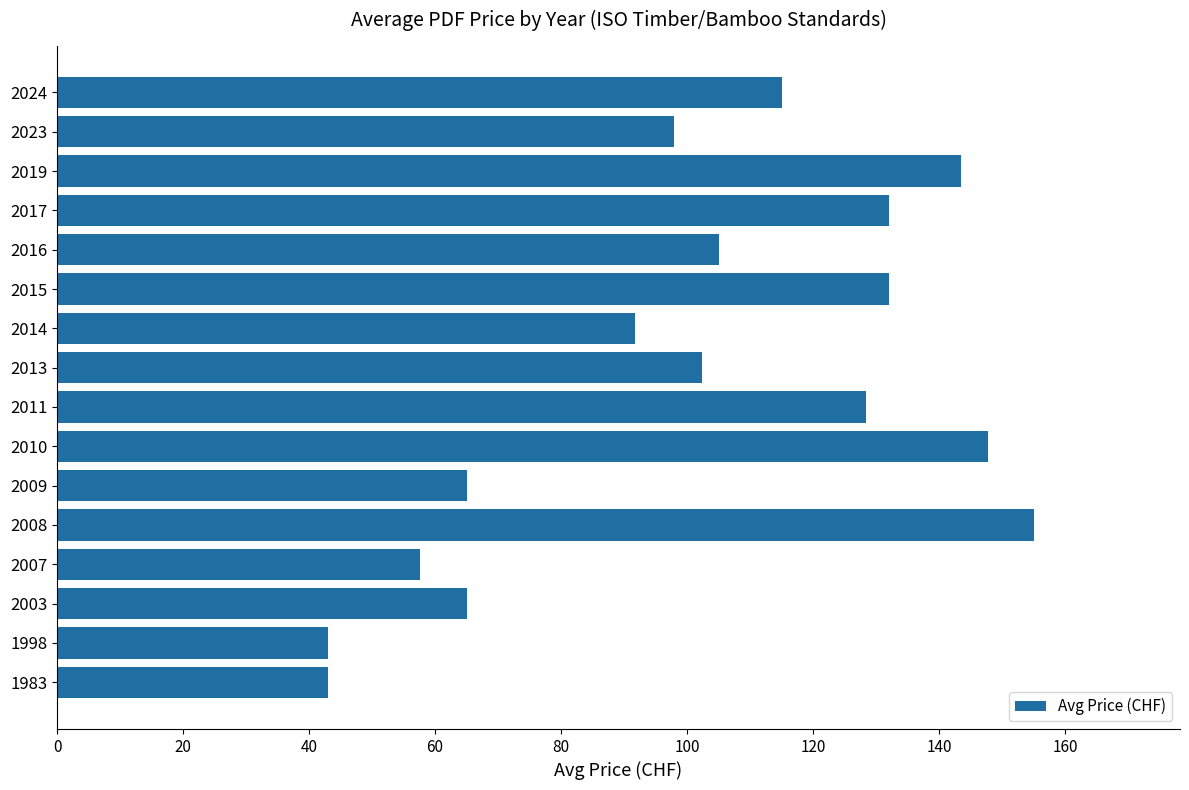

How many distinct data groups are displayed?

1